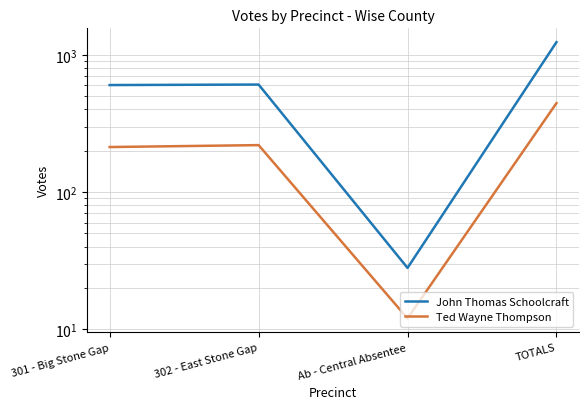

What is the sum of the Ted Wayne Thompson values at 301 - Big Stone Gap and 302 - East Stone Gap?

433